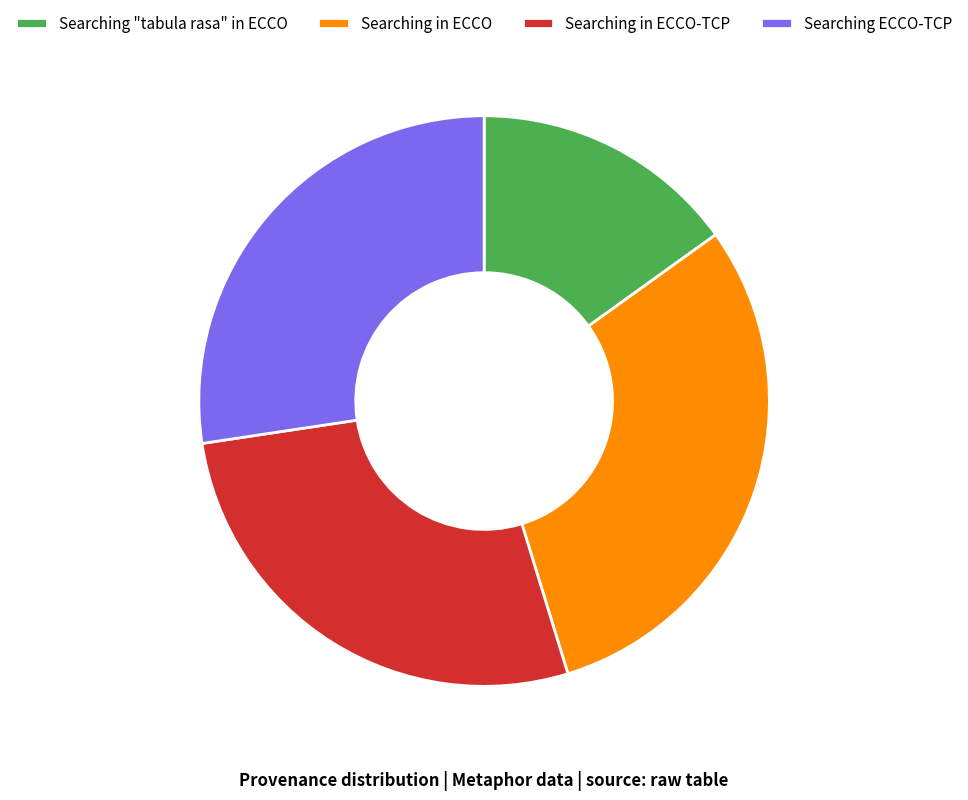

How many segments does this pie chart have?

4